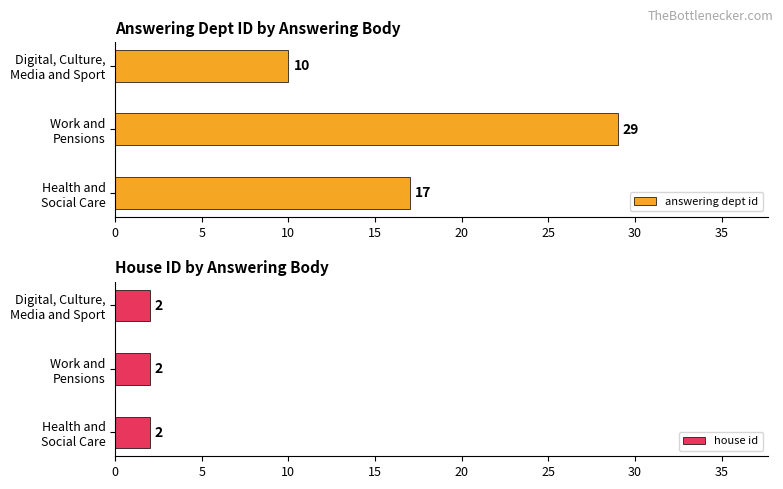

What is the difference between the second highest and minimum values in the answering dept id series?

7